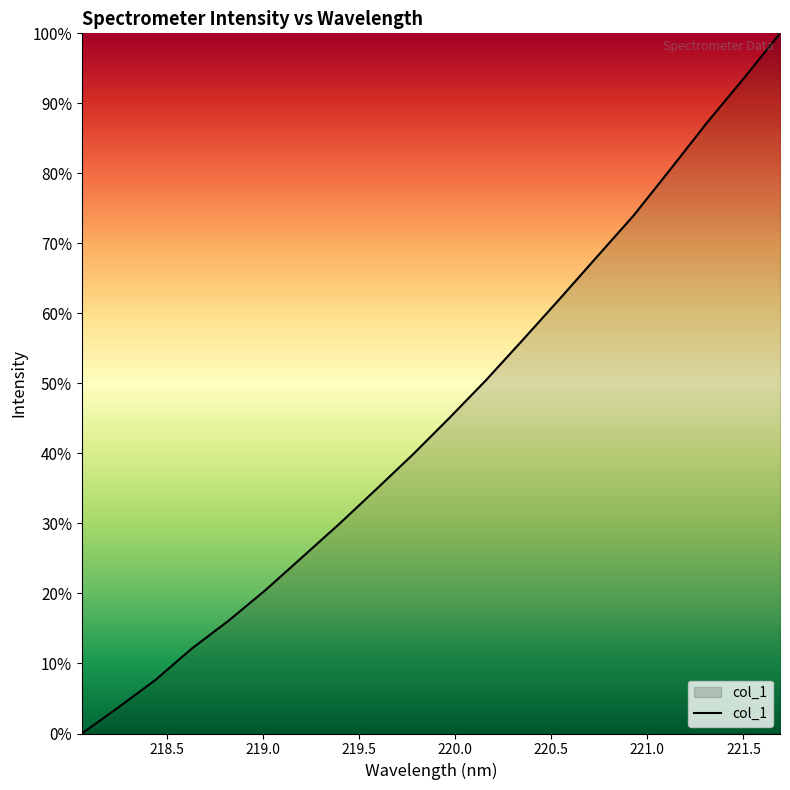

What is the difference between the maximum and minimum values?

100.0